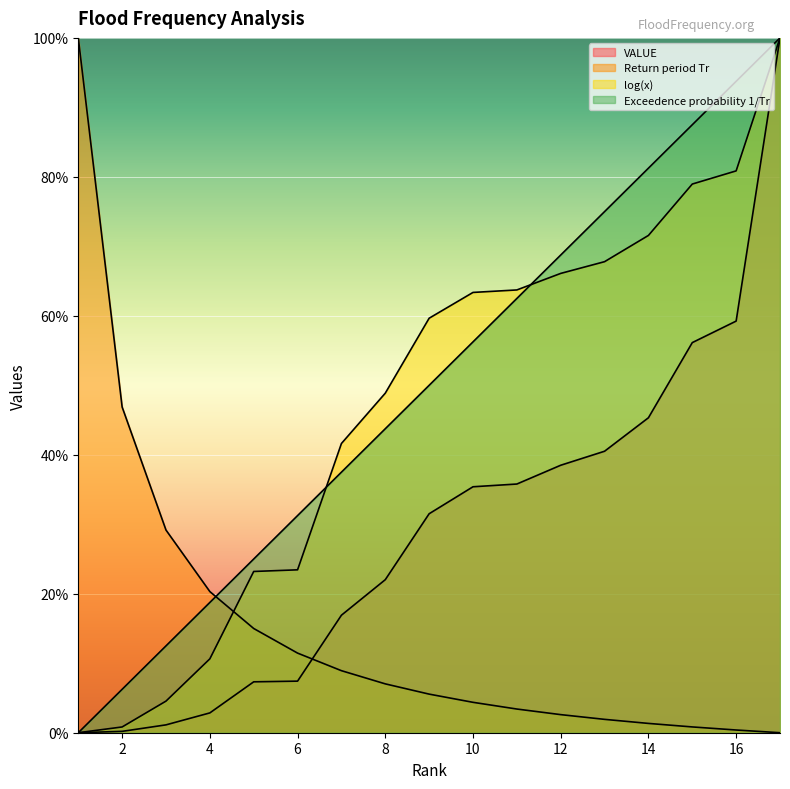

Reading left to right, what are all the values shown in this chart?

VALUE: 0.0	0.2	1.1	2.9	7.3	7.4	16.9	22.0	31.5	35.4	35.8	38.5	40.5	45.3	56.1	59.2	100.0
Return period Tr: 100.0	46.9	29.2	20.3	15.0	11.5	8.9	7.0	5.6	4.4	3.4	2.6	1.9	1.3	0.8	0.4	0.0
log(x): 0.0	0.8	4.5	10.6	23.2	23.4	41.6	48.9	59.7	63.4	63.7	66.1	67.8	71.6	79.0	80.9	100.0
Exceedence probability 1/Tr: 0.0	6.2	12.5	18.8	25.0	31.3	37.5	43.7	50.0	56.2	62.5	68.8	75.0	81.2	87.5	93.8	100.0